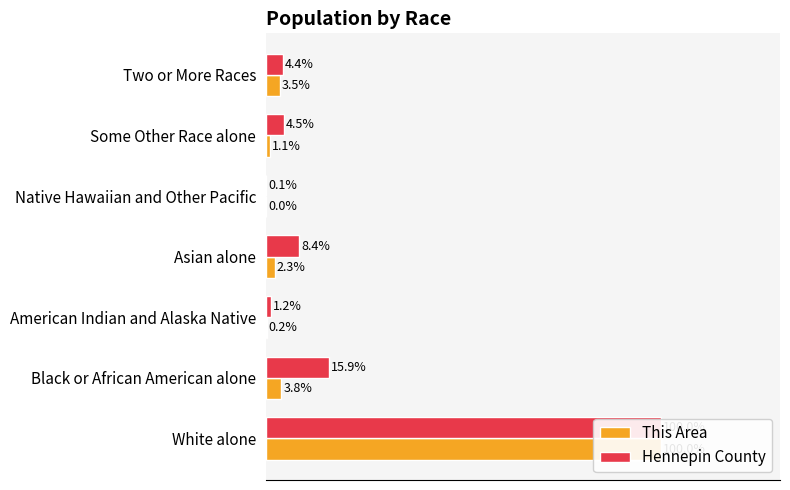

Which series changed the most between White alone and Black or African American alone?

This Area